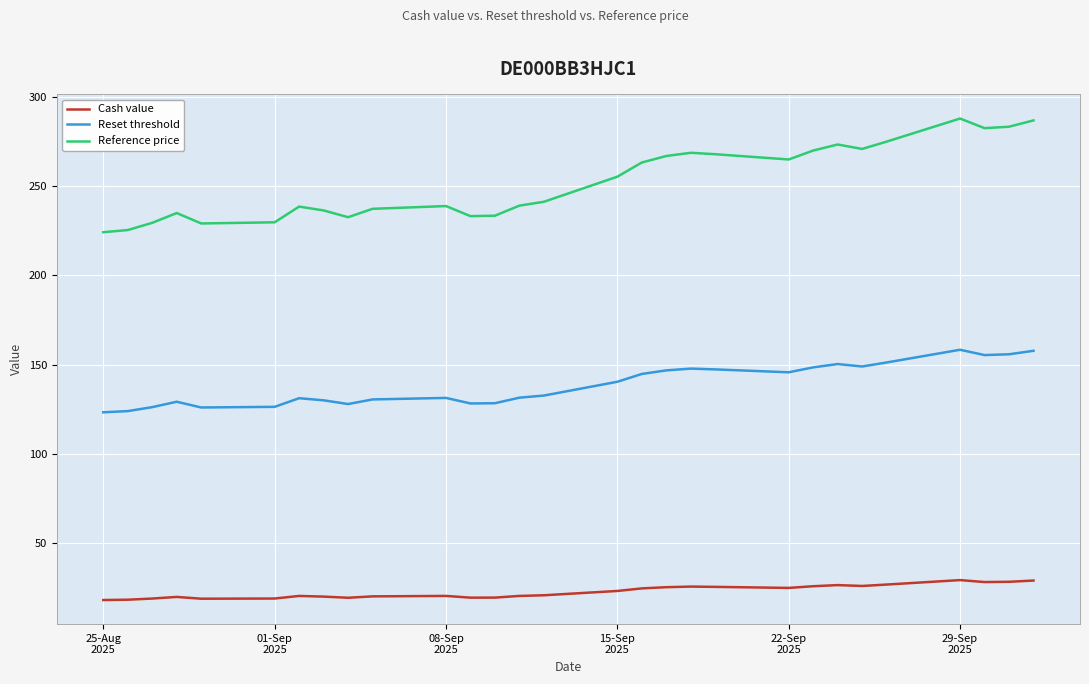

What is the difference between the maximum and minimum values in the Cash value series?

11.2